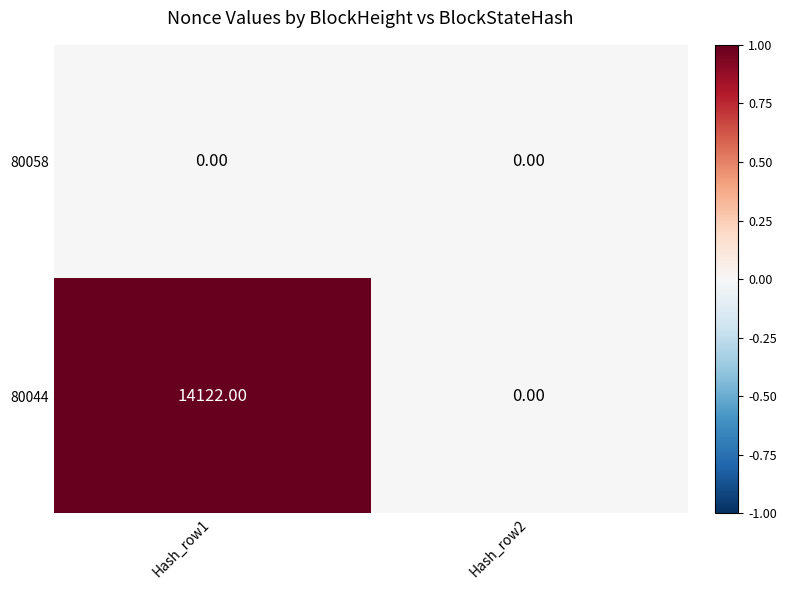

Rank the series by their maximum value, from highest to lowest.

80044, 80058